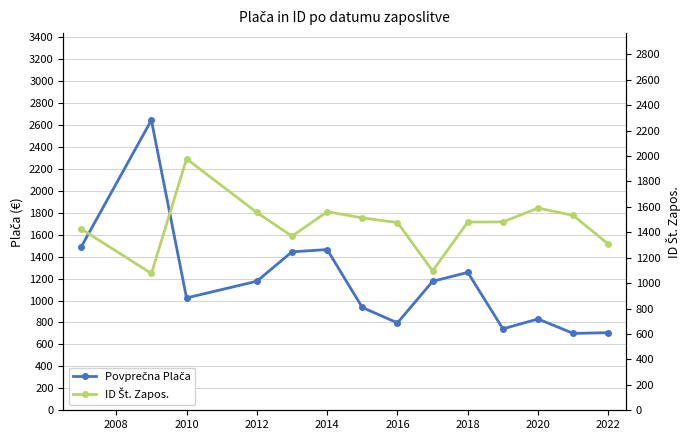

Which series has the largest total across all categories?

ID Št. Zapos.